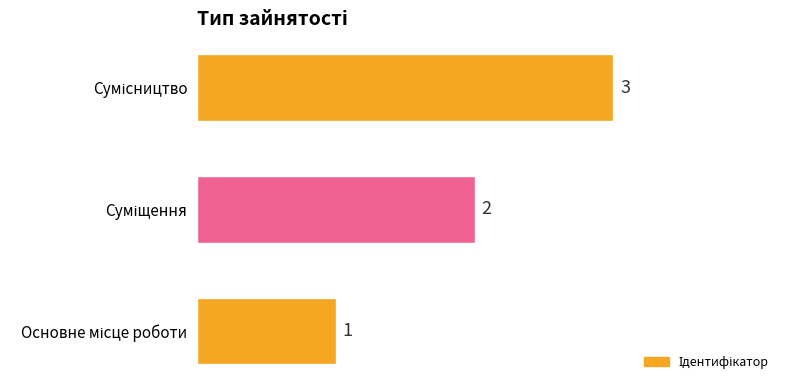

What is the sum of all values?

6